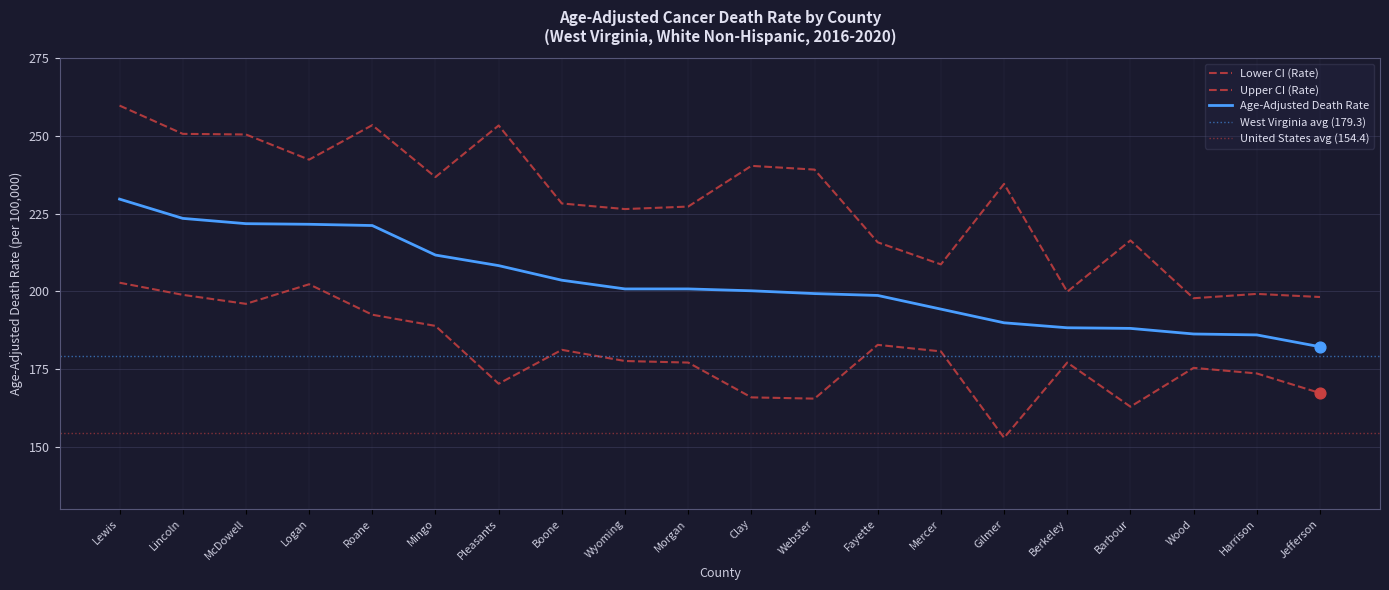

Which series has the largest Y range (max minus min)?

Upper CI (Rate)